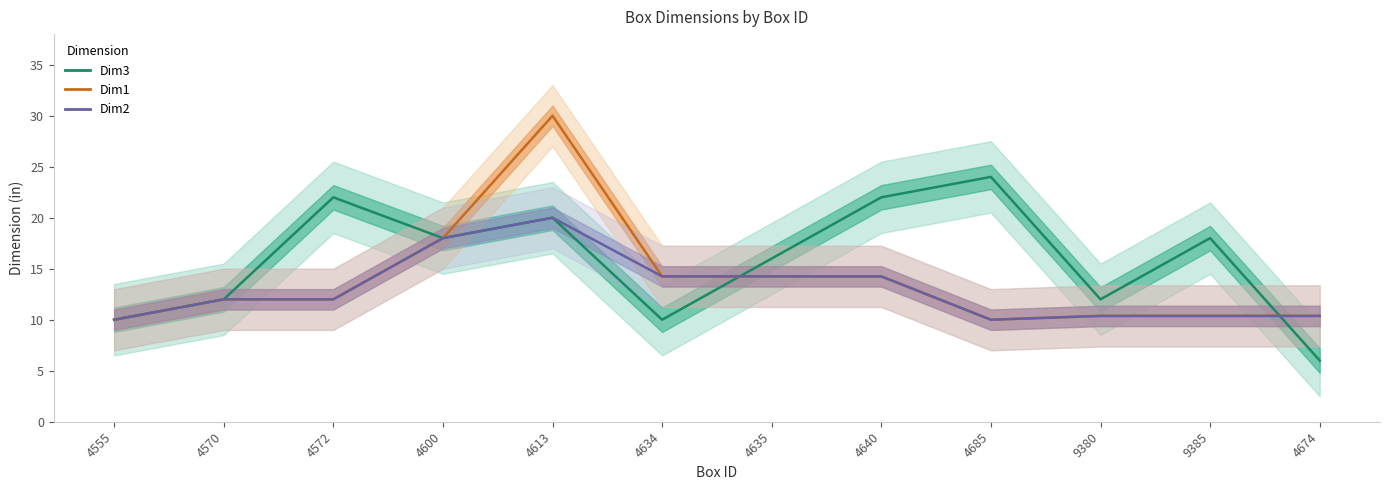

What is the difference between the Dim3 values at 4685 and 4674?

18.0